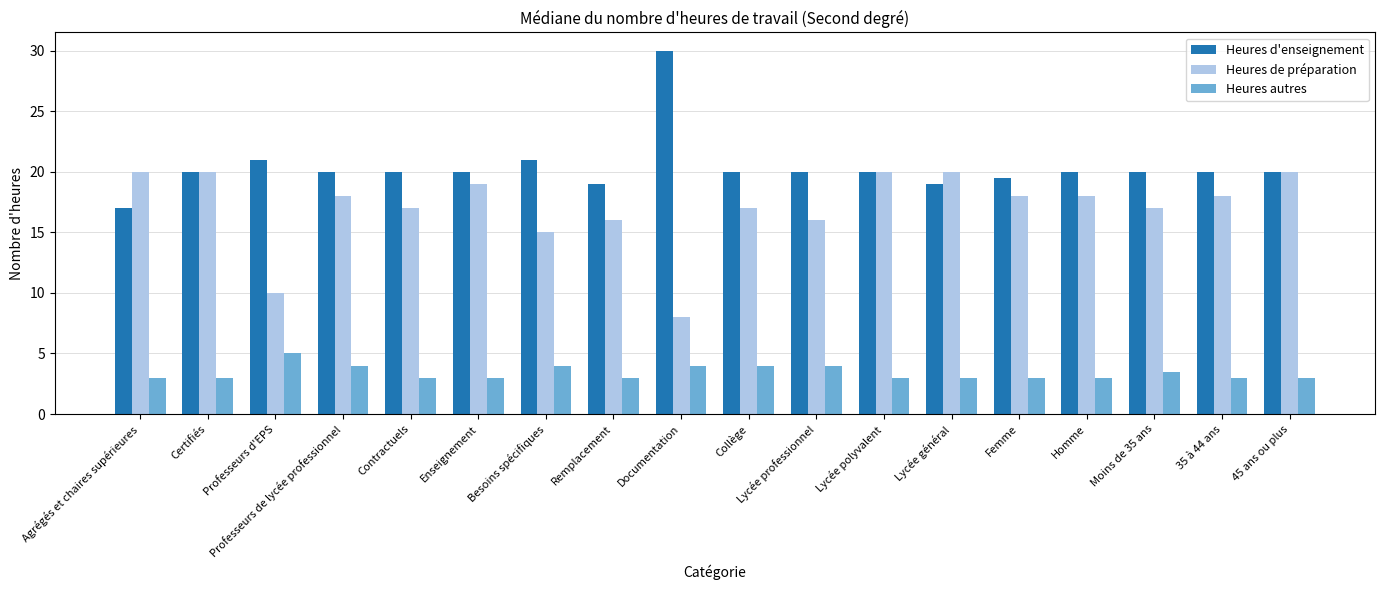

Reading left to right, extract all data points from this chart.

Heures d'enseignement: Agrégés et chaires supérieures=17.0	Certifiés=20.0	Professeurs d'EPS=21.0	Professeurs de lycée professionnel=20.0	Contractuels=20.0	Enseignement=20.0	Besoins spécifiques=21.0	Remplacement=19.0	Documentation=30.0	Collège=20.0	Lycée professionnel=20.0	Lycée polyvalent=20.0	Lycée général=19.0	Femme=19.5	Homme=20.0	Moins de 35 ans=20.0	35 à 44 ans=20.0	45 ans ou plus=20.0
Heures de préparation: Agrégés et chaires supérieures=20.0	Certifiés=20.0	Professeurs d'EPS=10.0	Professeurs de lycée professionnel=18.0	Contractuels=17.0	Enseignement=19.0	Besoins spécifiques=15.0	Remplacement=16.0	Documentation=8.0	Collège=17.0	Lycée professionnel=16.0	Lycée polyvalent=20.0	Lycée général=20.0	Femme=18.0	Homme=18.0	Moins de 35 ans=17.0	35 à 44 ans=18.0	45 ans ou plus=20.0
Heures autres: Agrégés et chaires supérieures=3.0	Certifiés=3.0	Professeurs d'EPS=5.0	Professeurs de lycée professionnel=4.0	Contractuels=3.0	Enseignement=3.0	Besoins spécifiques=4.0	Remplacement=3.0	Documentation=4.0	Collège=4.0	Lycée professionnel=4.0	Lycée polyvalent=3.0	Lycée général=3.0	Femme=3.0	Homme=3.0	Moins de 35 ans=3.5	35 à 44 ans=3.0	45 ans ou plus=3.0